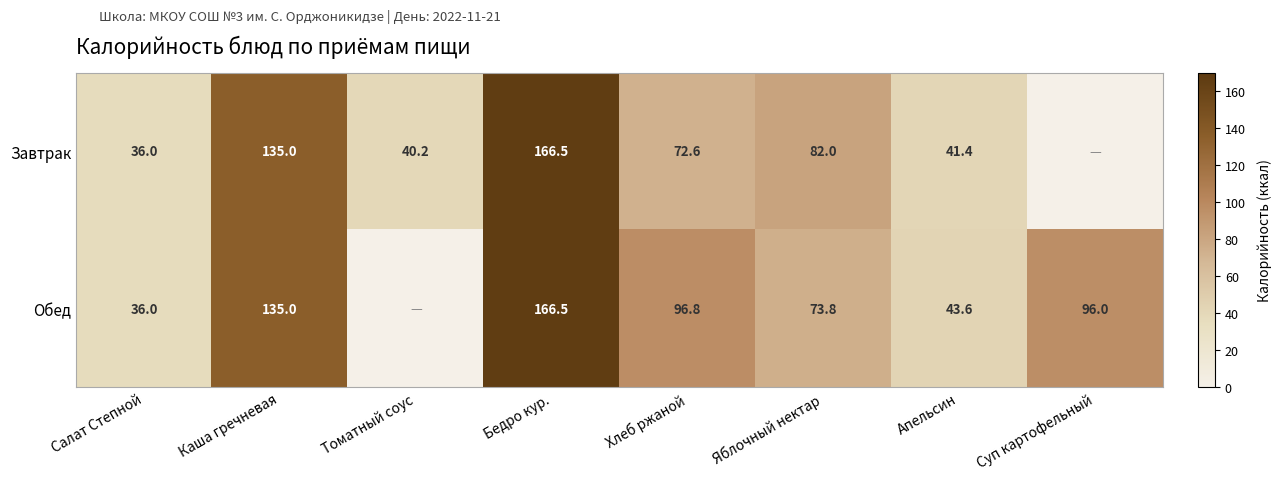

What is the difference between the Завтрак values at Хлеб ржаной and Каша гречневая?

62.4